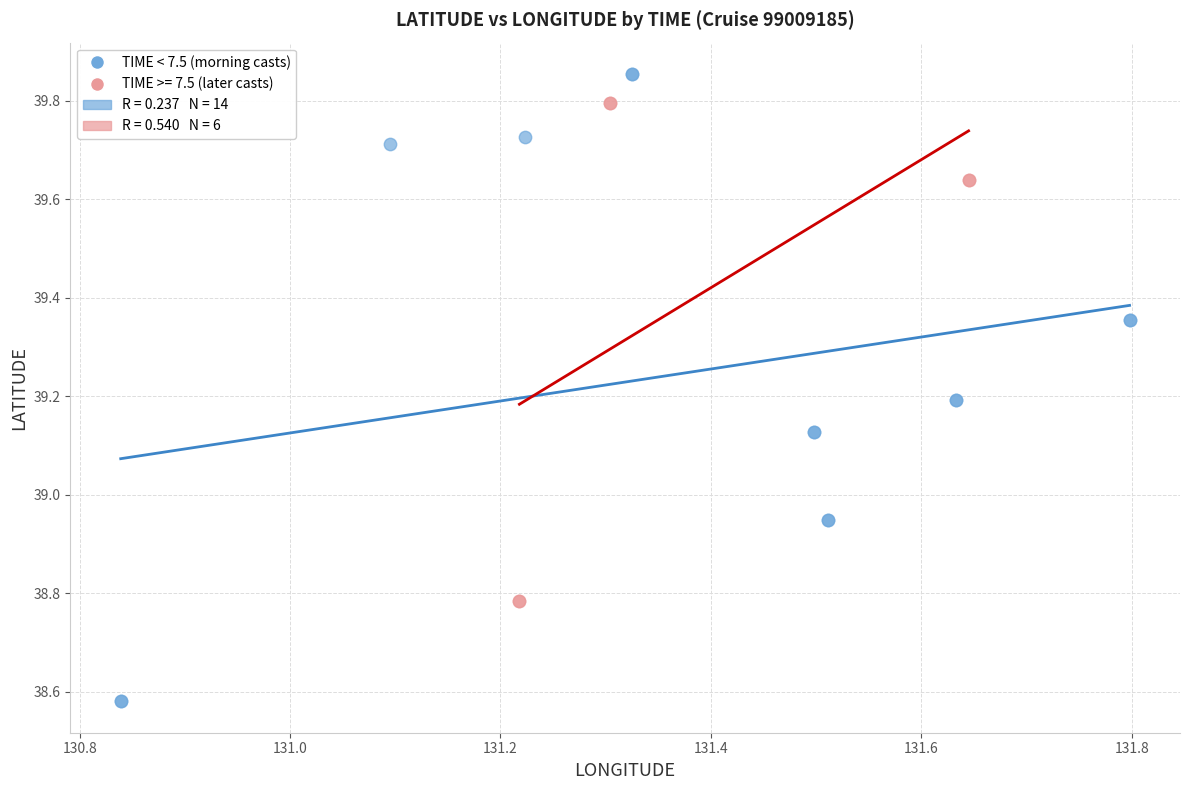

Which series contains the highest Y value?

TIME < 7.5 (morning casts)